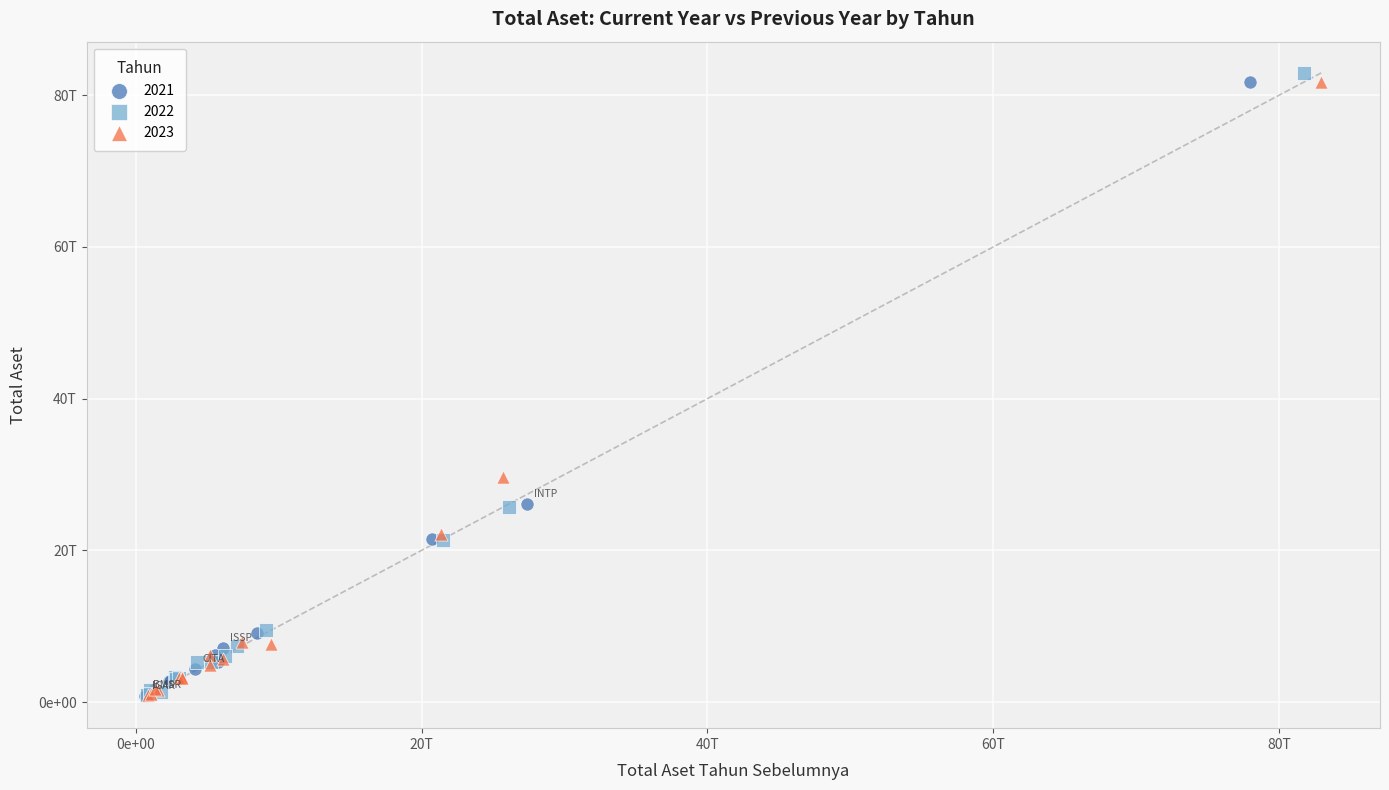

What are all the series names shown in the legend?

2021, 2022, 2023